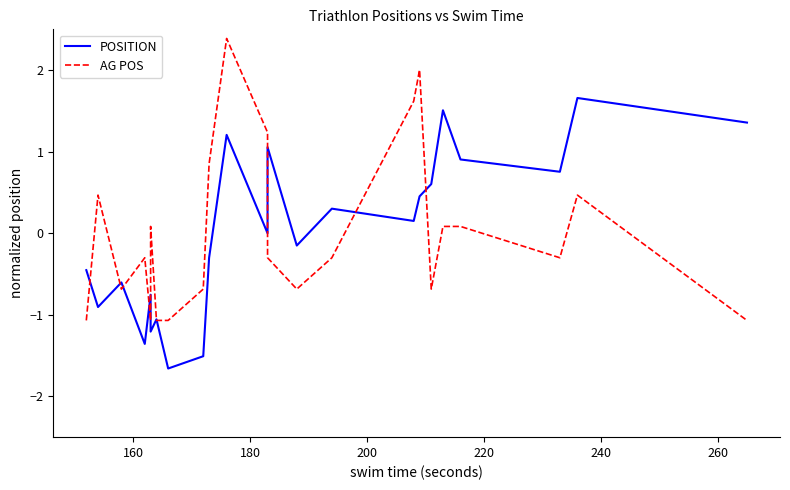

Does the chart have visible grid lines?

No